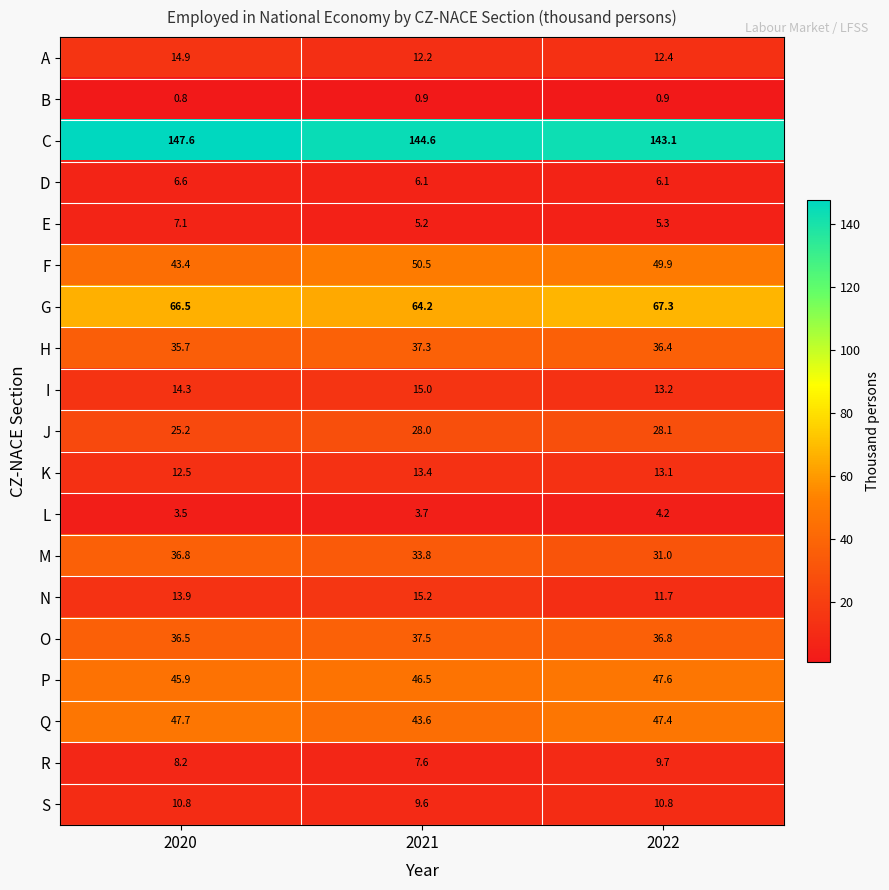

Is it true that M equals 21.2 at 2020?

False